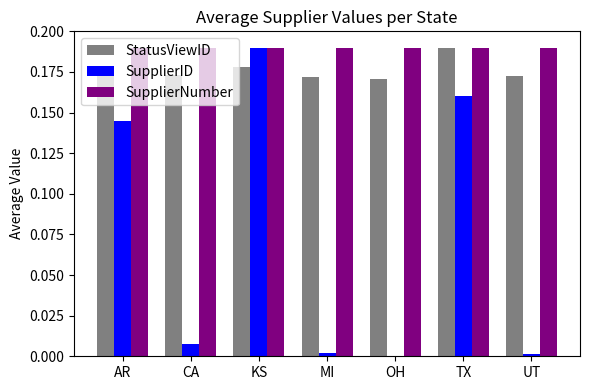

What is the sum of all SupplierID values?

0.5